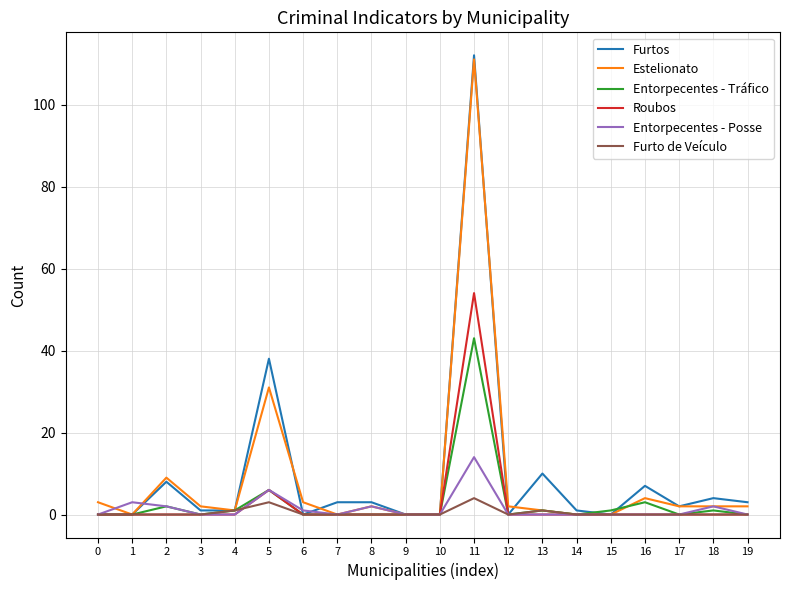

How many categories are shown in the chart?

20